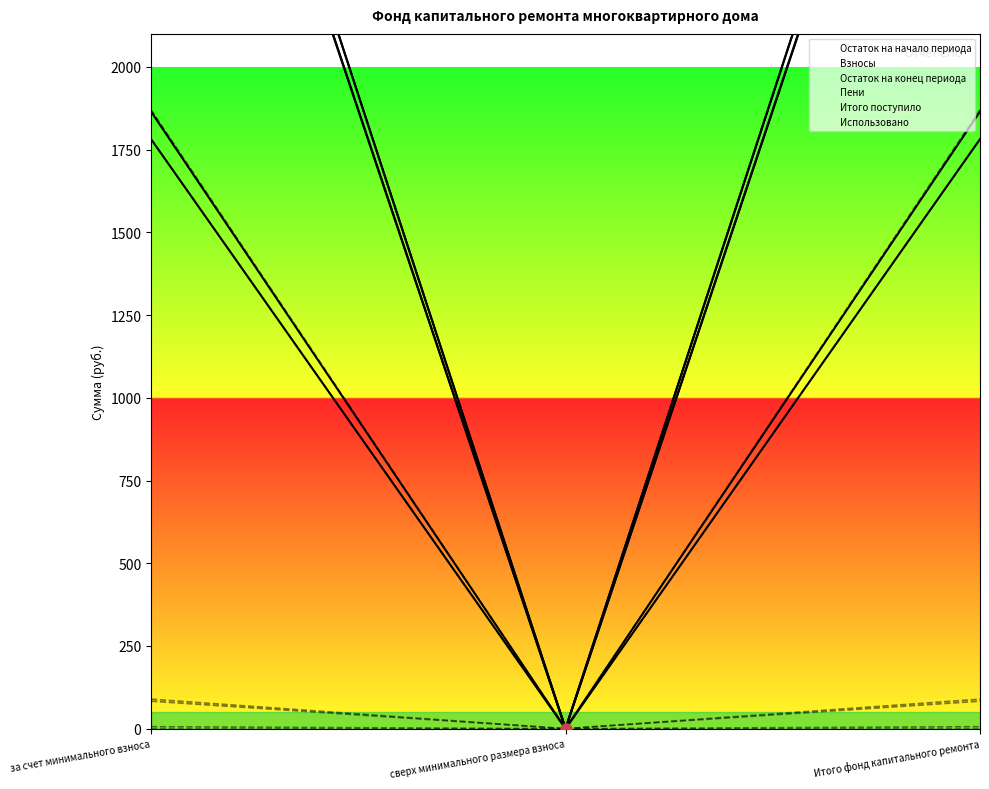

How many values in the Остаток на конец периода series exceed 1781?

2